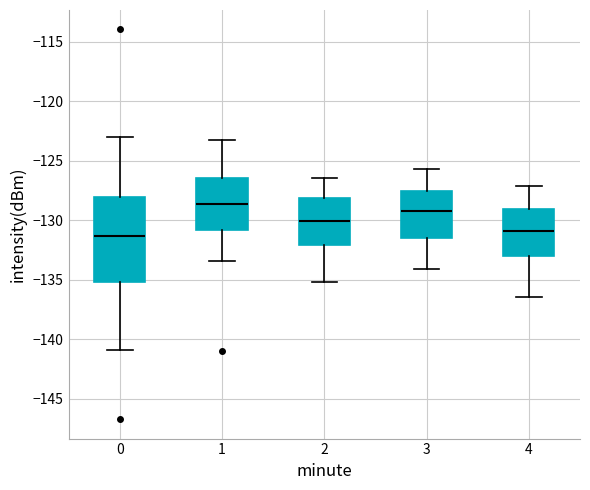

Where does the median line of the box at x = 1 sit on the y-axis? The values are not printed on the chart, so give them approximately, as read against the axis.

-128.5